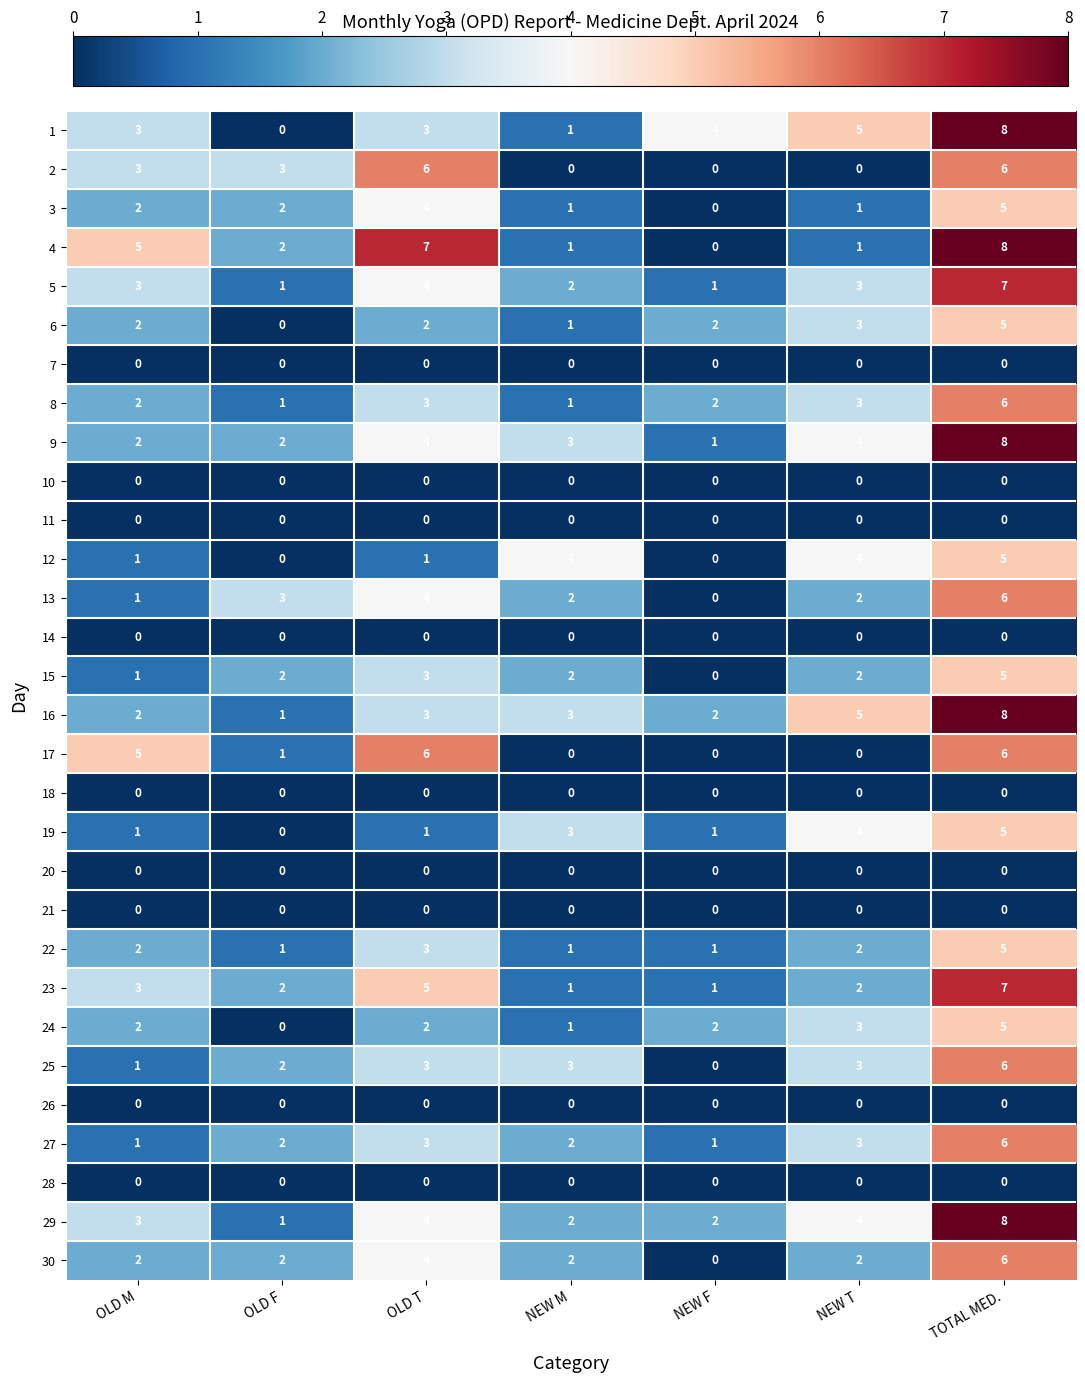

What is the approximate value of 8 at OLD T?

3